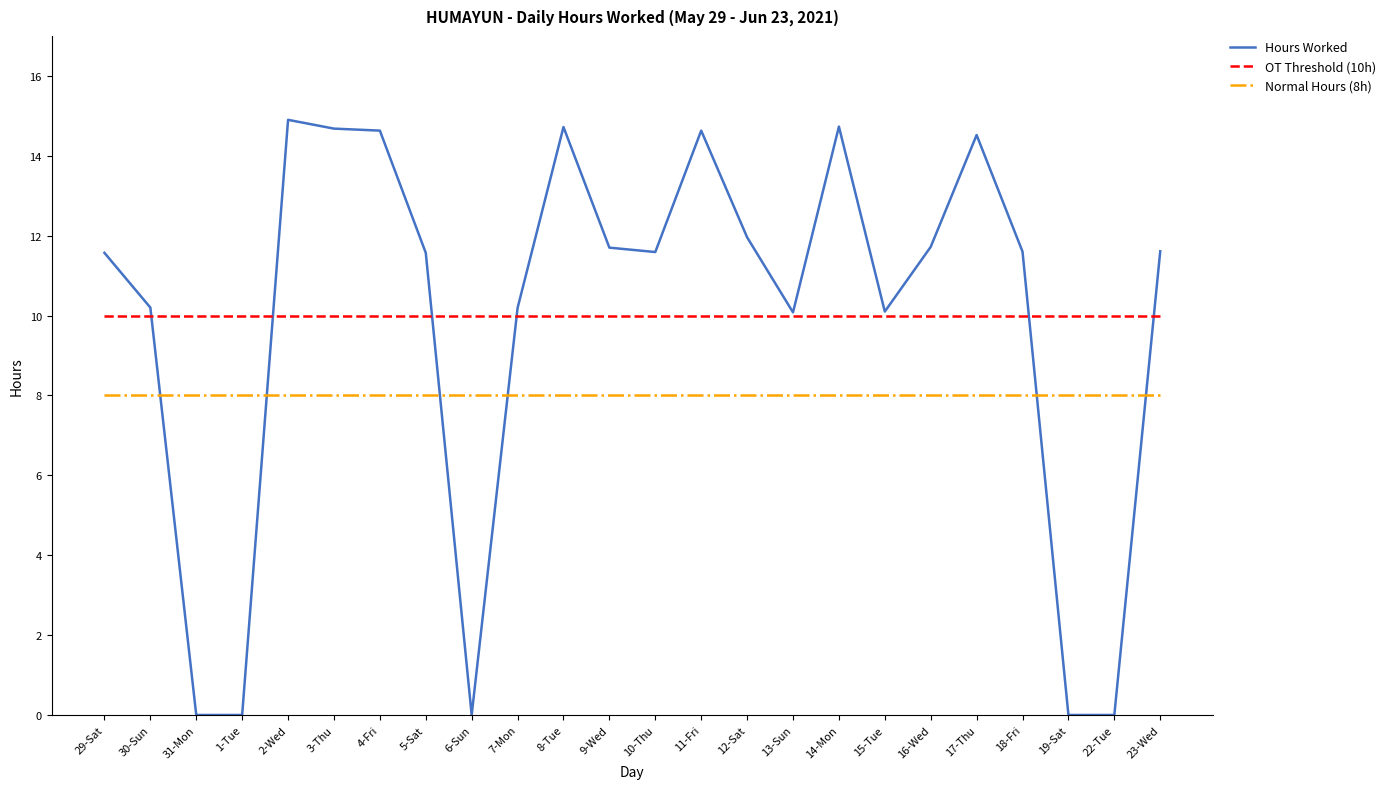

The Normal Hours (8h) series shows 8.0 at 29-Sat. True or false?

True